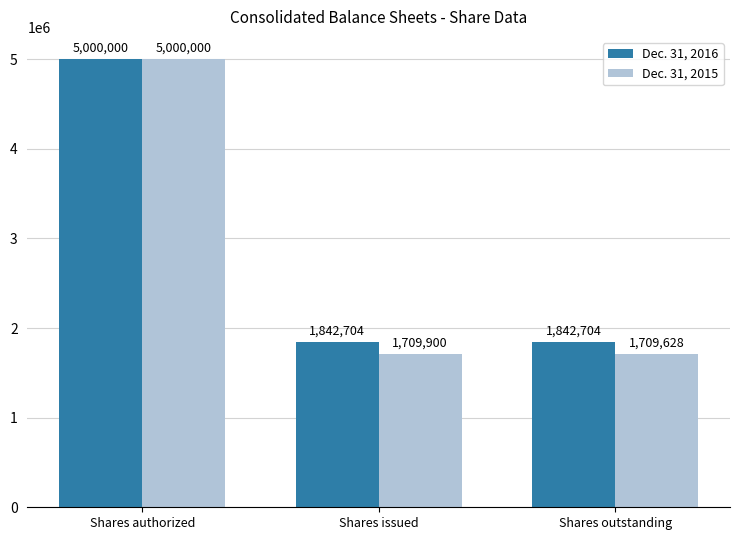

Between Shares issued and Shares outstanding, which series saw the biggest shift?

Dec. 31, 2015